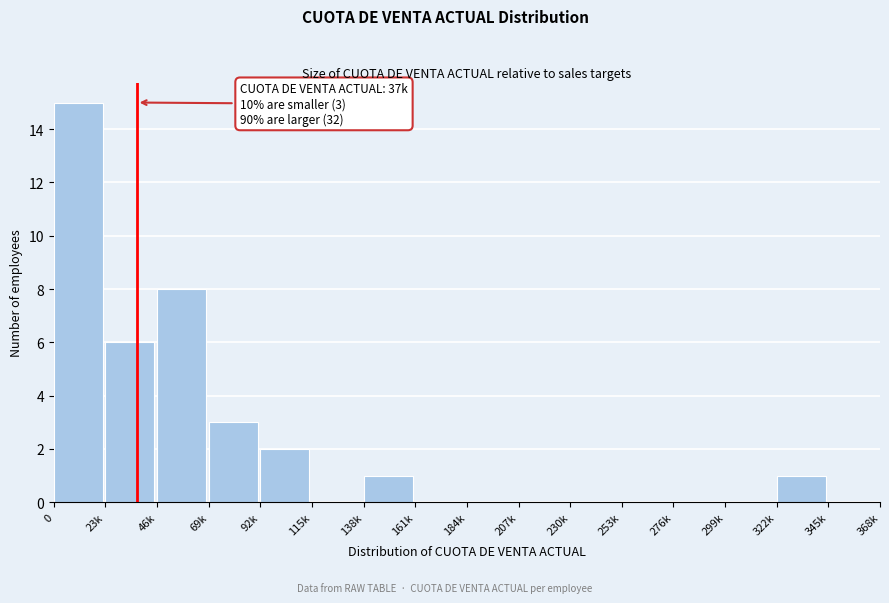

Reading right to left, transcribe all the data shown in this chart.

345k=0	322k=1	299k=0	276k=0	253k=0	230k=0	207k=0	184k=0	161k=0	138k=1	115k=0	92k=2	69k=3	46k=8	23k=6	0=15